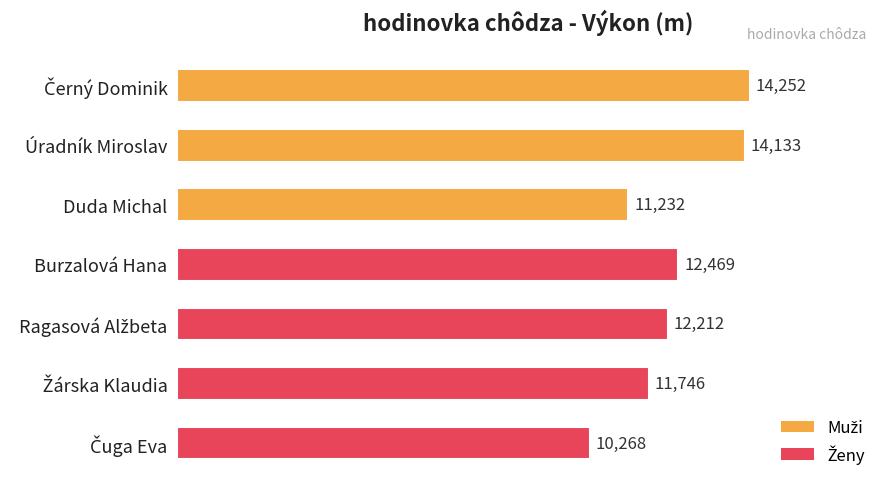

Reading bottom to top, transcribe all the data shown in this chart.

10268	11746	12212	12469	11232	14133	14252